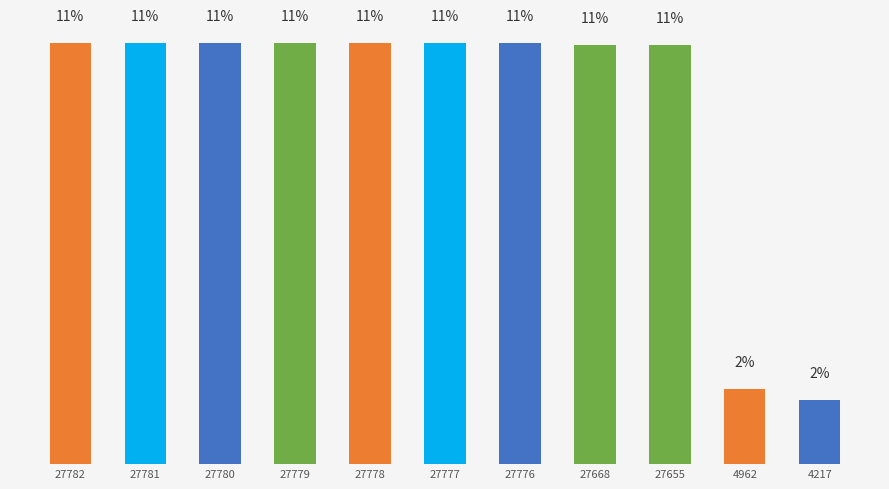

What is the average value?

9.1